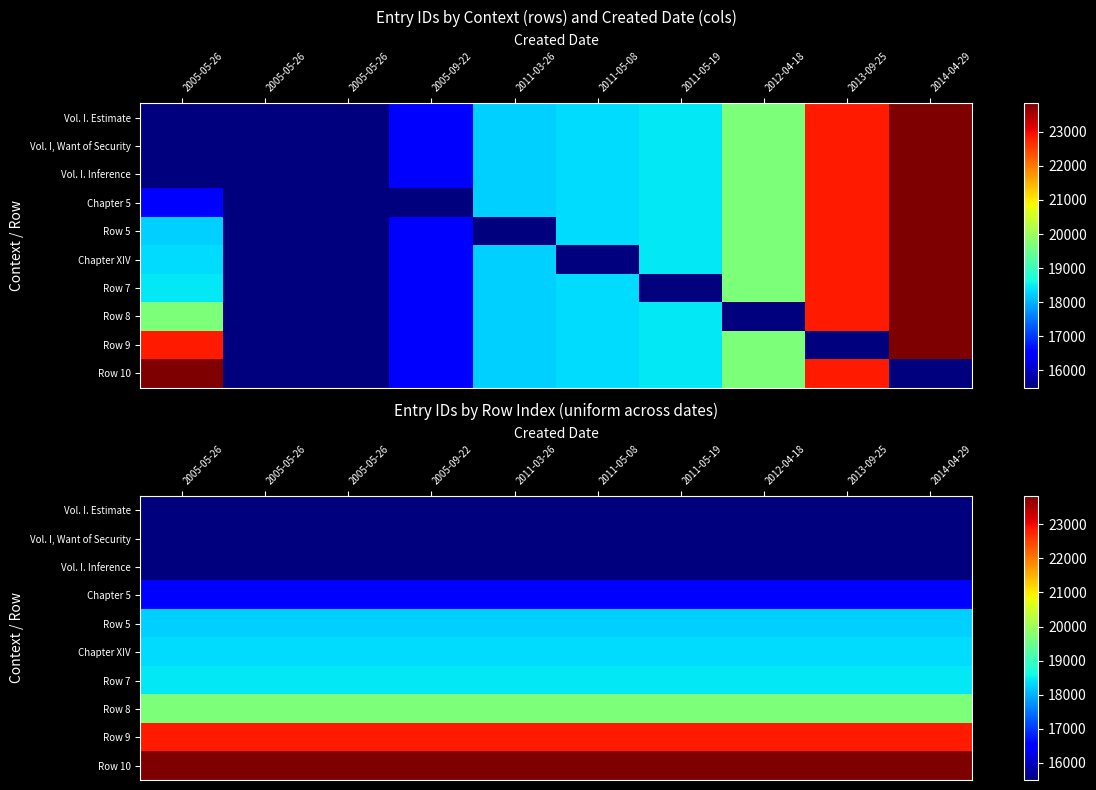

What is the difference between the highest and lowest values at 2014-04-29?

8335